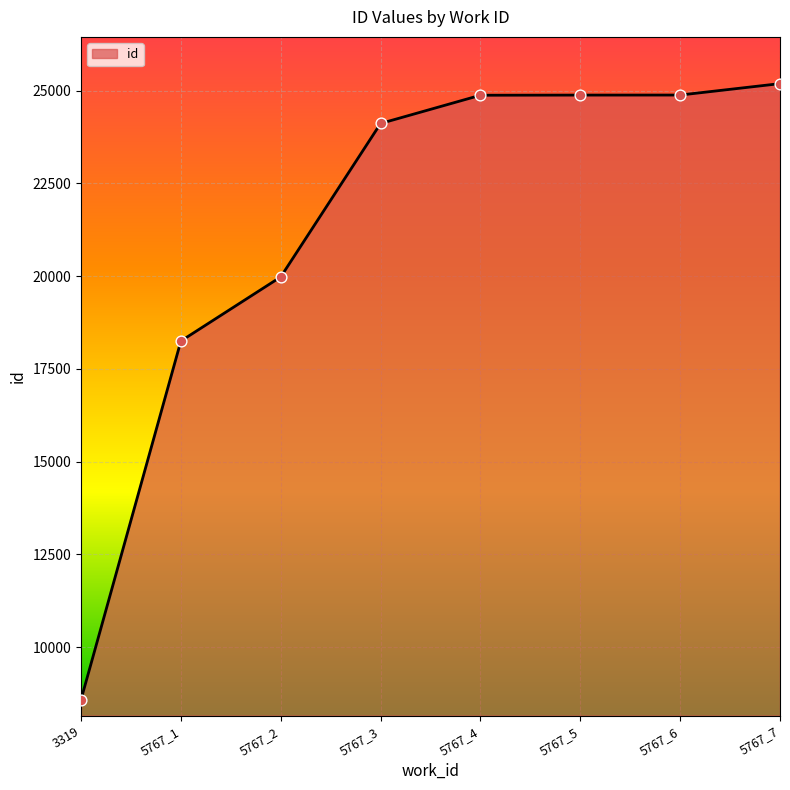

What is the change in value from 3319 to 5767_6?

+16296